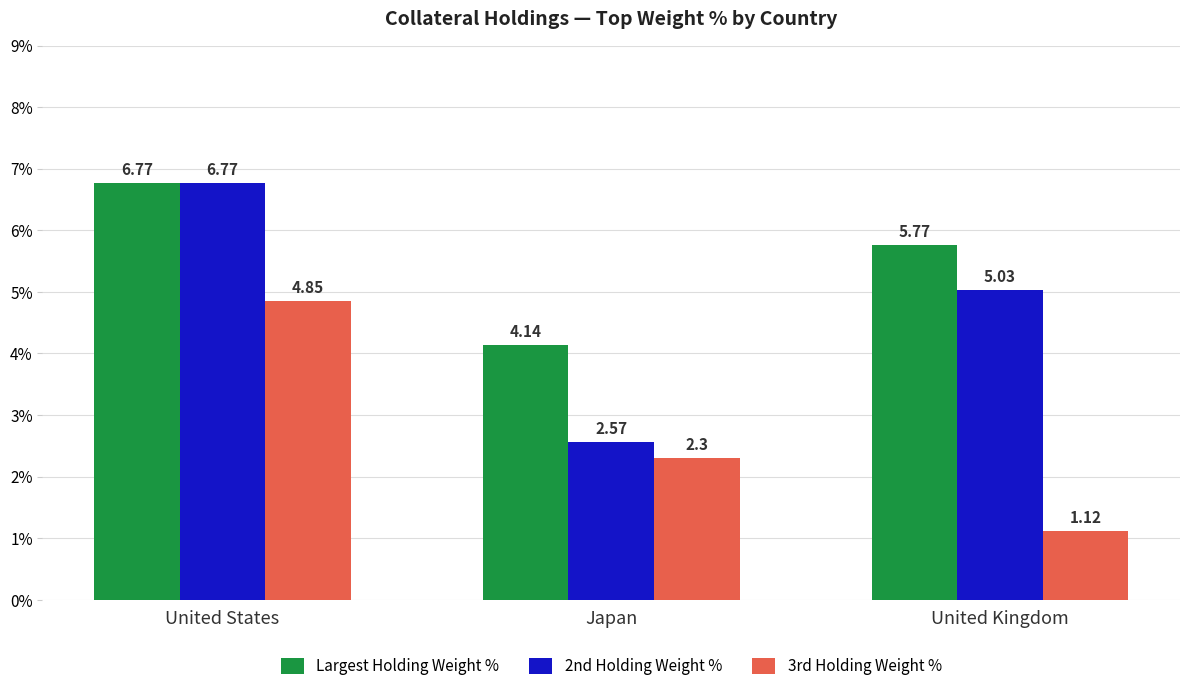

Rank the categories by Largest Holding Weight % value from lowest to highest.

Japan, United Kingdom, United States